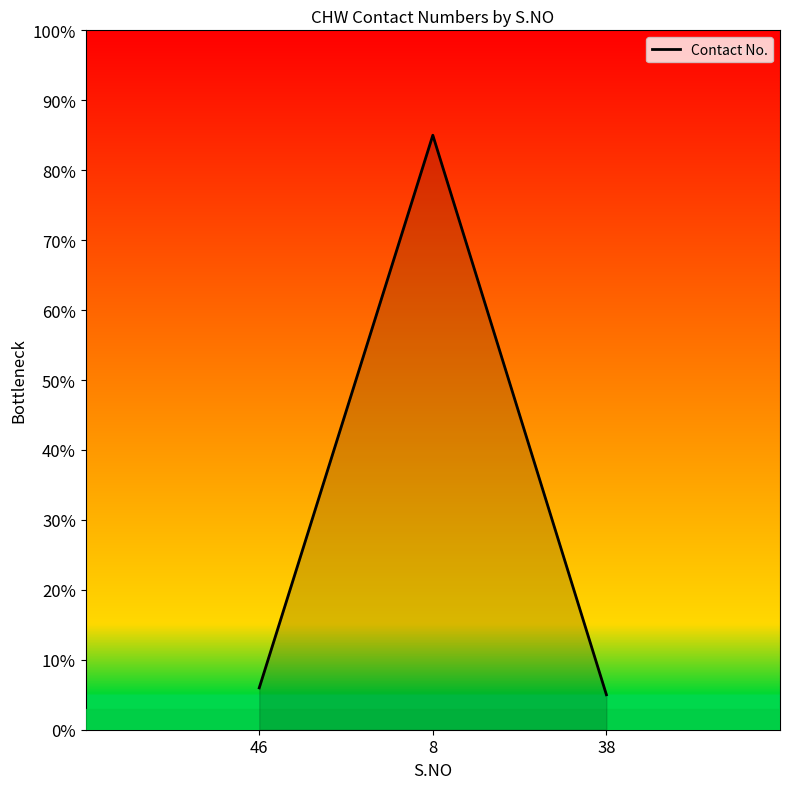

Reading left to right, transcribe all the data shown in this chart.

46=6.0	8=85.0	38=5.0